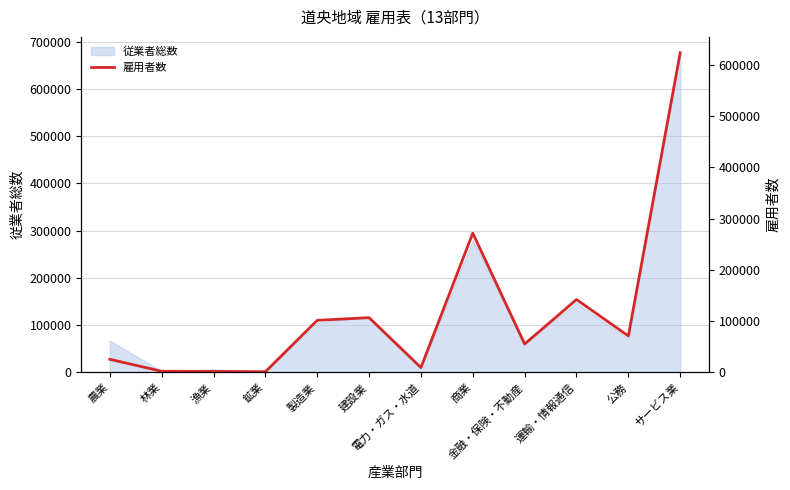

At which label is the value closest to 312569?

商業